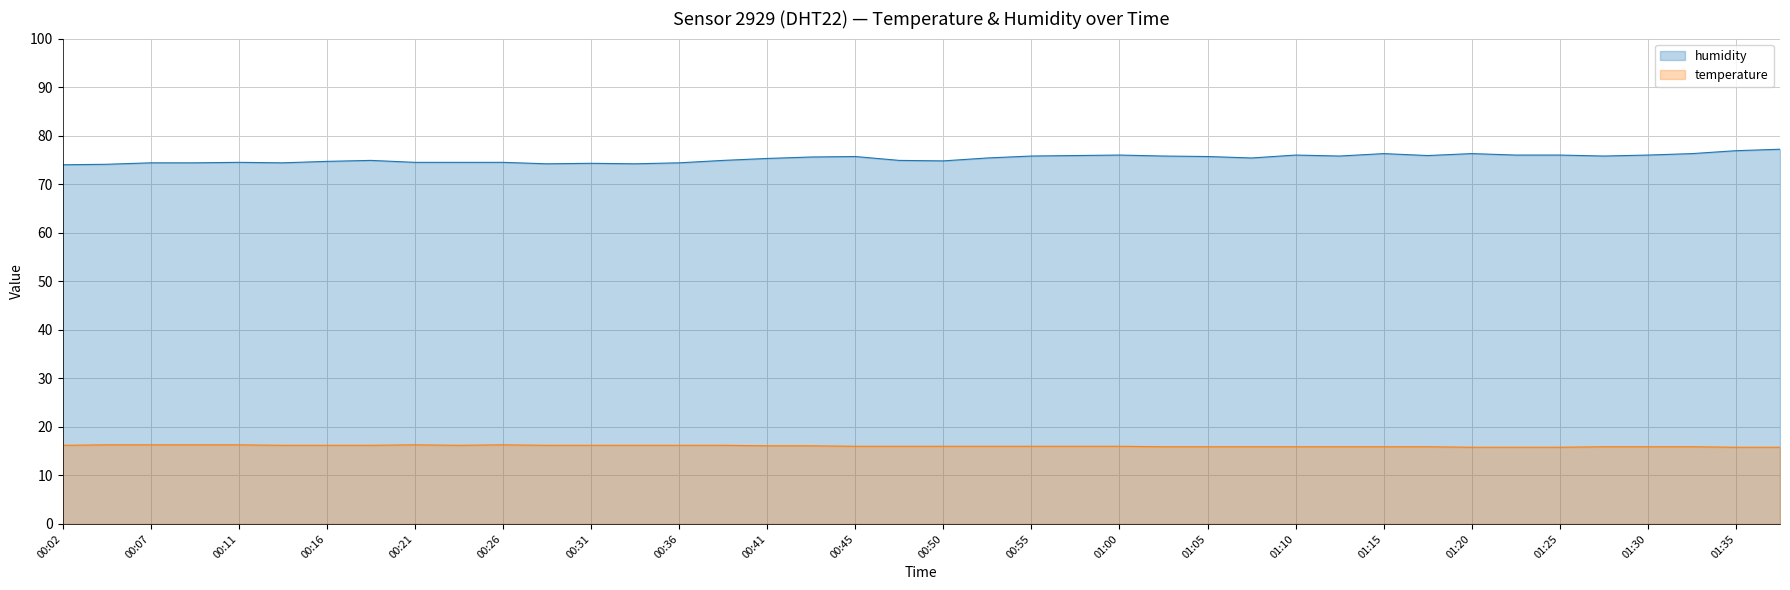

How many data points in temperature are above 16?

18